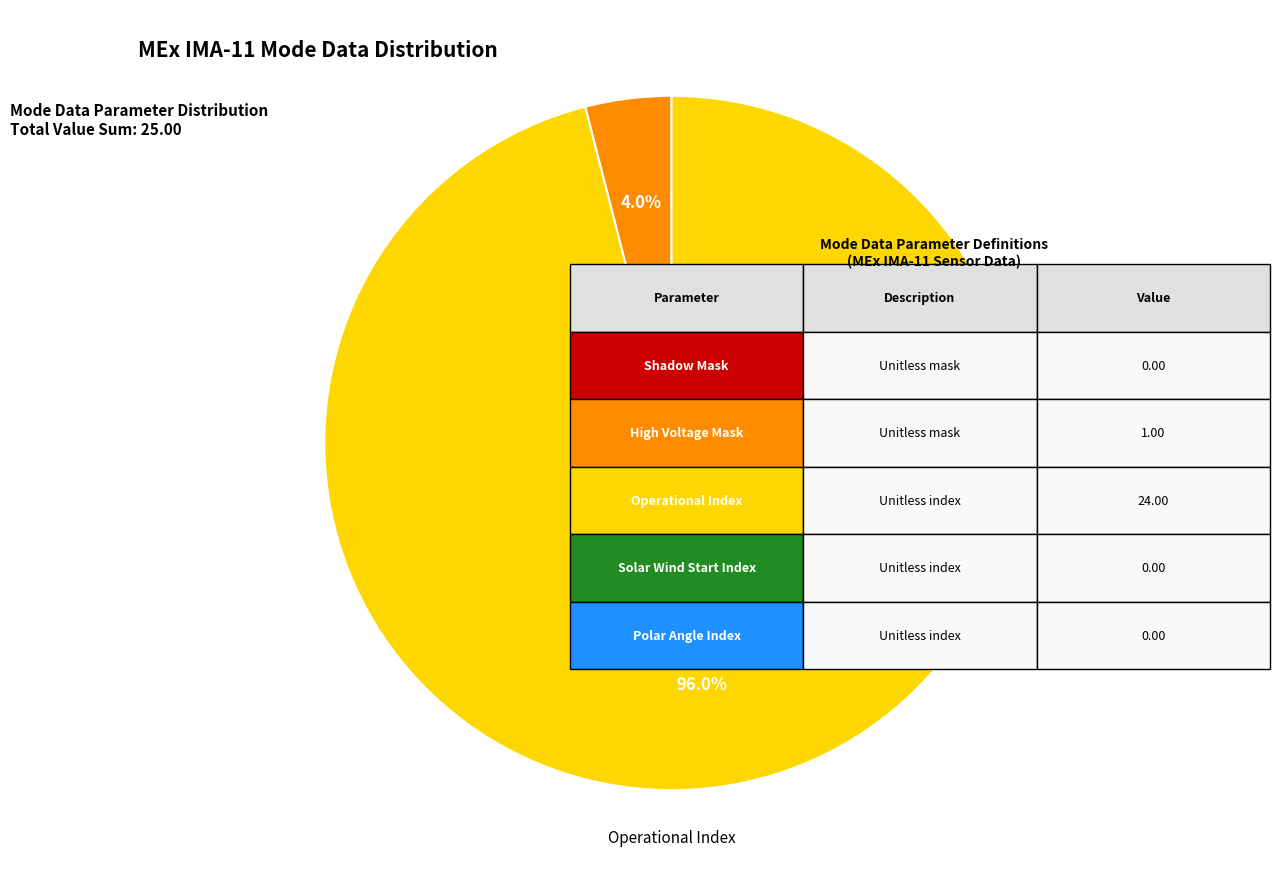

How many slices are in this pie chart?

2